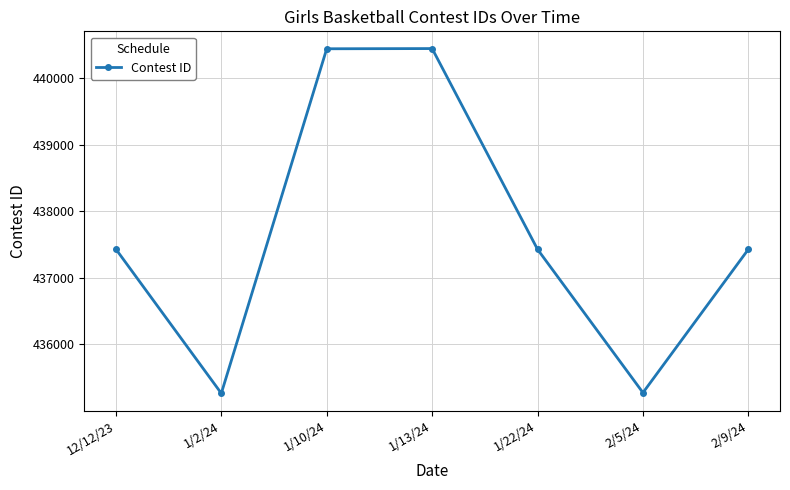

Where is the first local minimum?

1/2/24